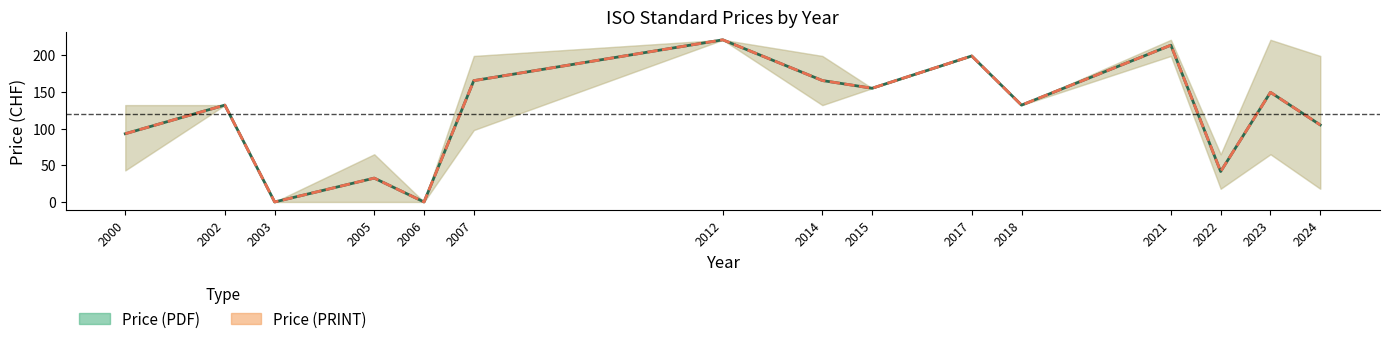

What is the greatest value displayed?

221.0